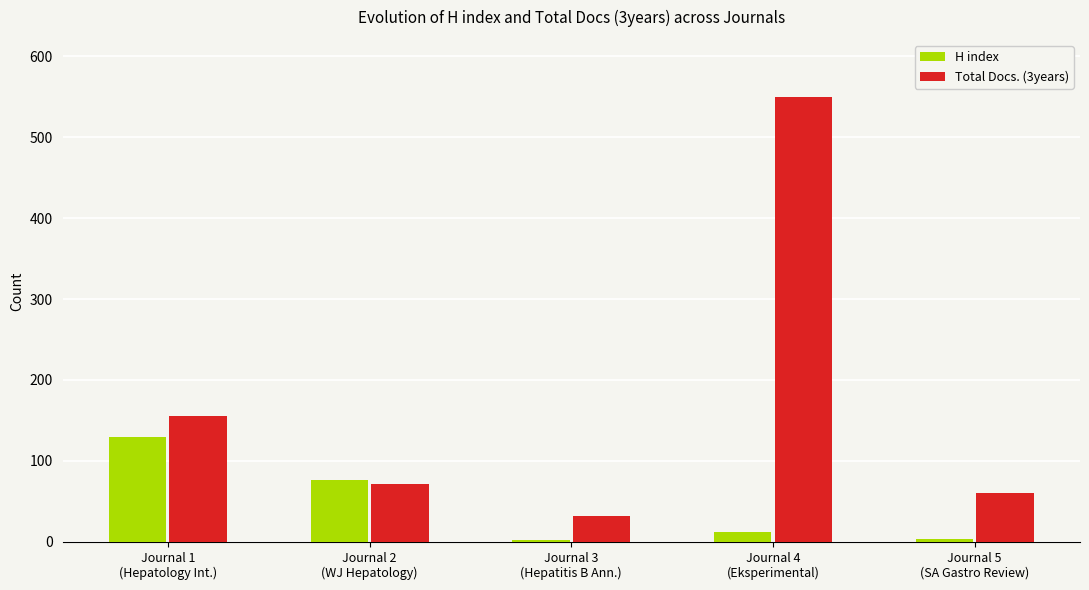

What is the sum of all H index values?

225